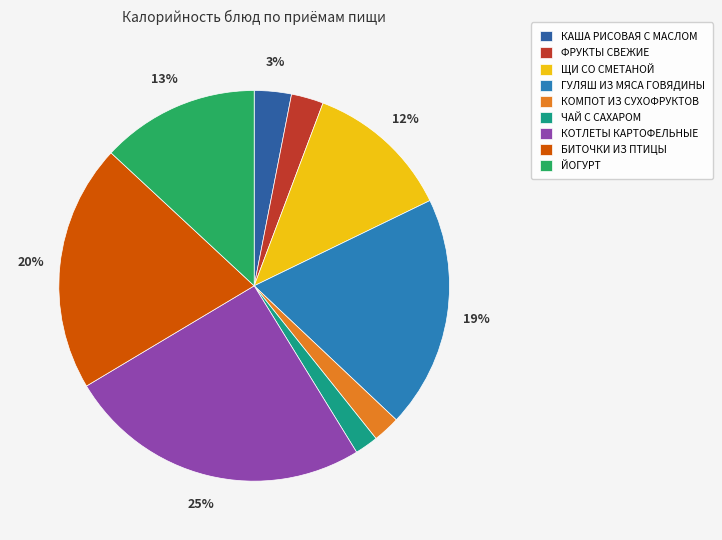

How many slices are in this pie chart?

9